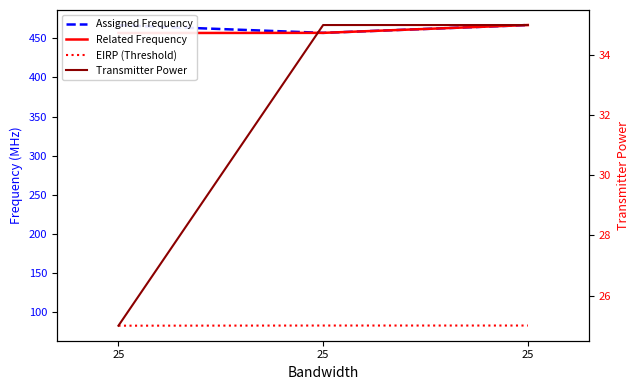

The value of Related Frequency at 25 is 794.2. True or false?

False